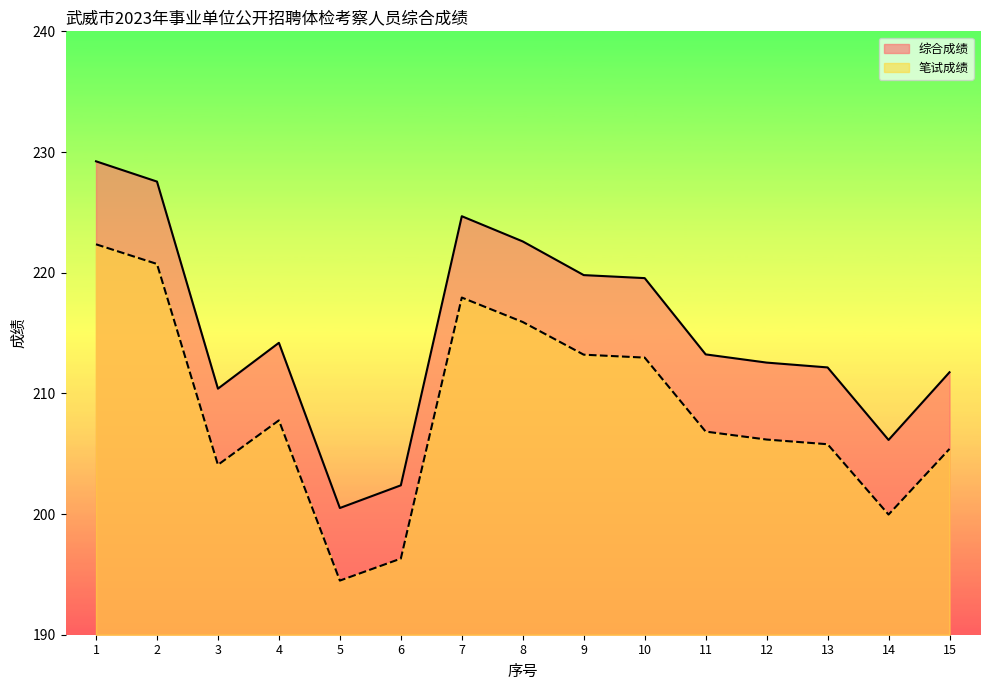

Reading right to left, list all the values displayed in this chart.

综合成绩: 211.8	206.1	212.2	212.6	213.2	219.6	219.8	222.6	224.7	202.4	200.5	214.2	210.4	227.6	229.2
笔试成绩: 205.4	200.0	205.8	206.2	206.8	213.0	213.2	215.9	217.9	196.3	194.5	207.8	204.1	220.7	222.4